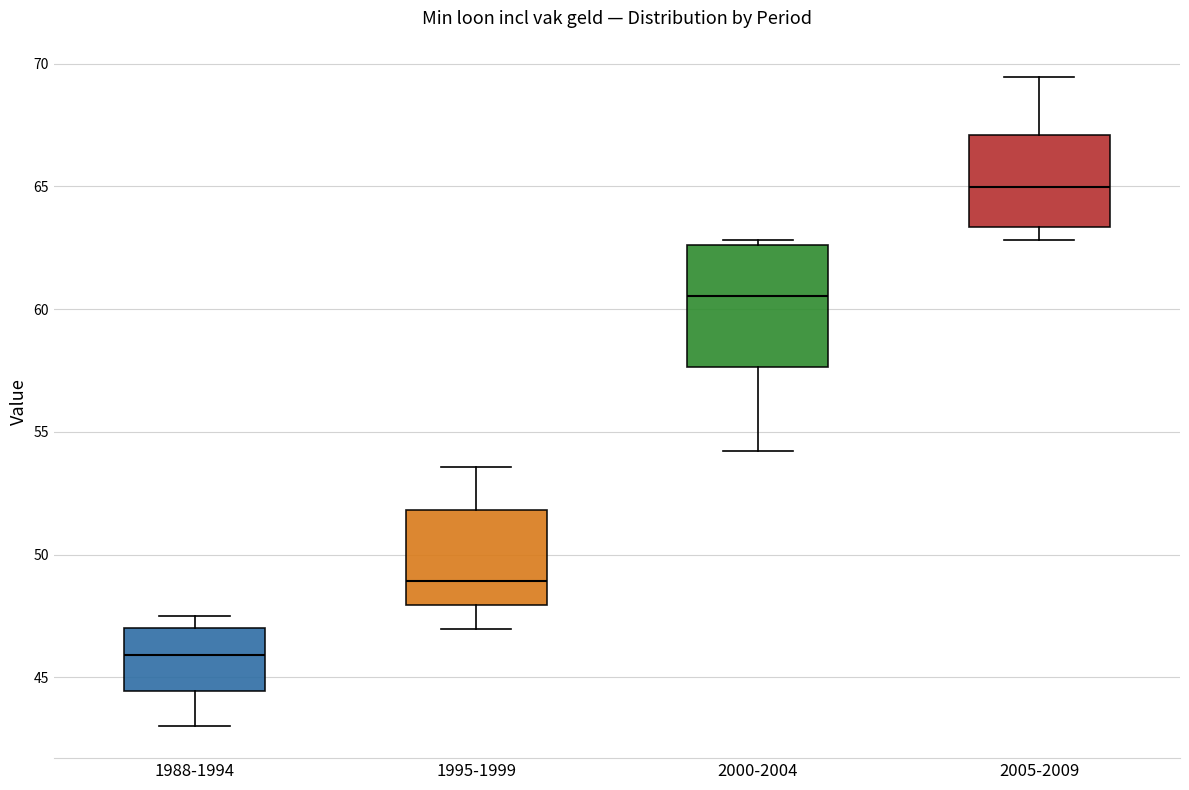

Which box is the tallest, from its lower edge to its upper edge?

2000-2004